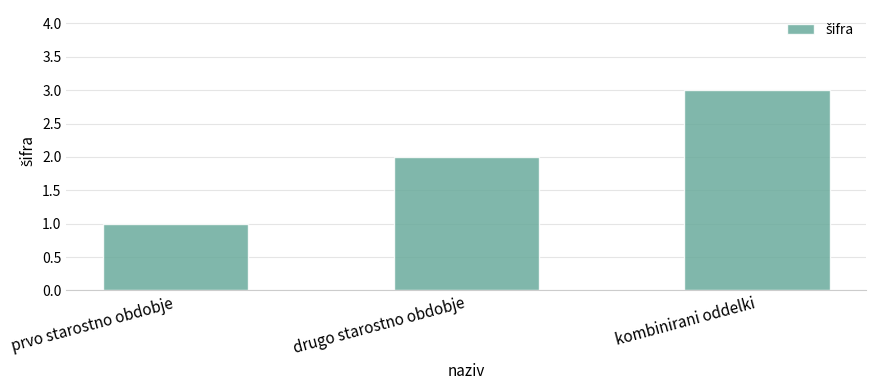

Rank the categories by value from lowest to highest.

prvo starostno obdobje, drugo starostno obdobje, kombinirani oddelki